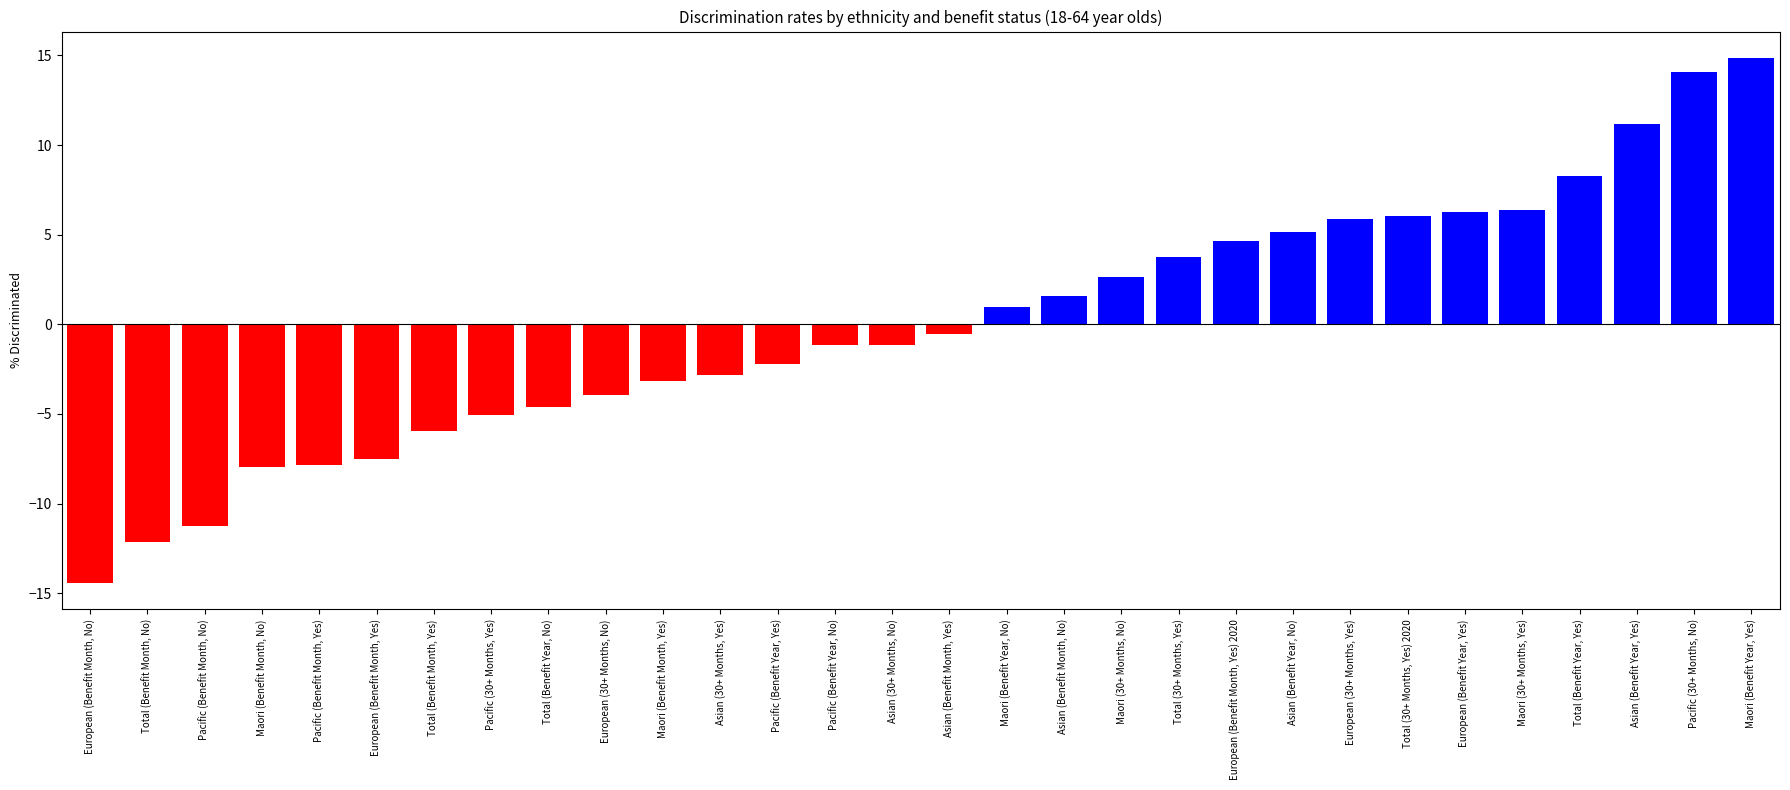

The value at Maori (30+ Months, Yes) is 15.0. True or false?

False